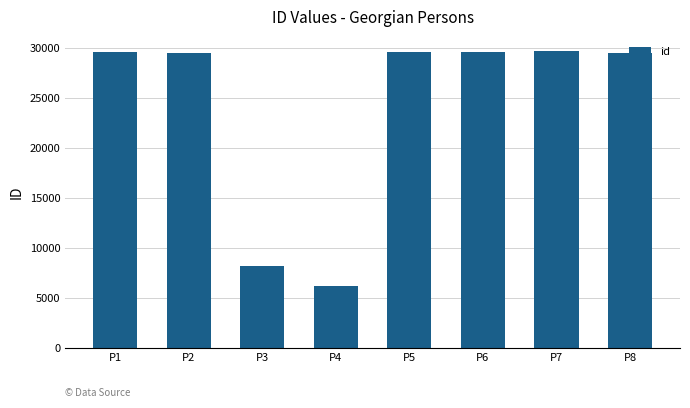

At which category does the chart reach its minimum across all series?

P4